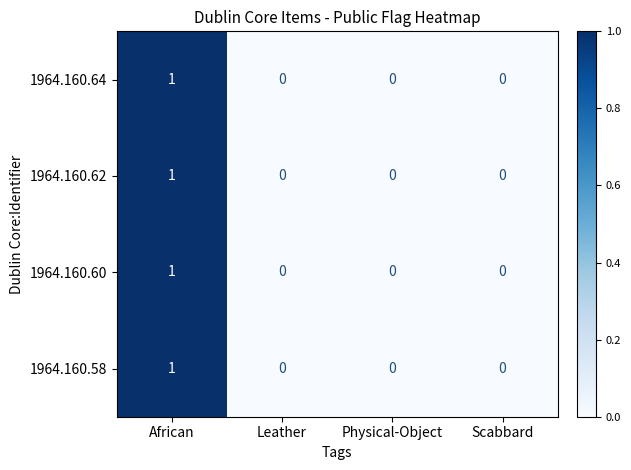

The value of 1964.160.60 at Physical-Object is 1. True or false?

False